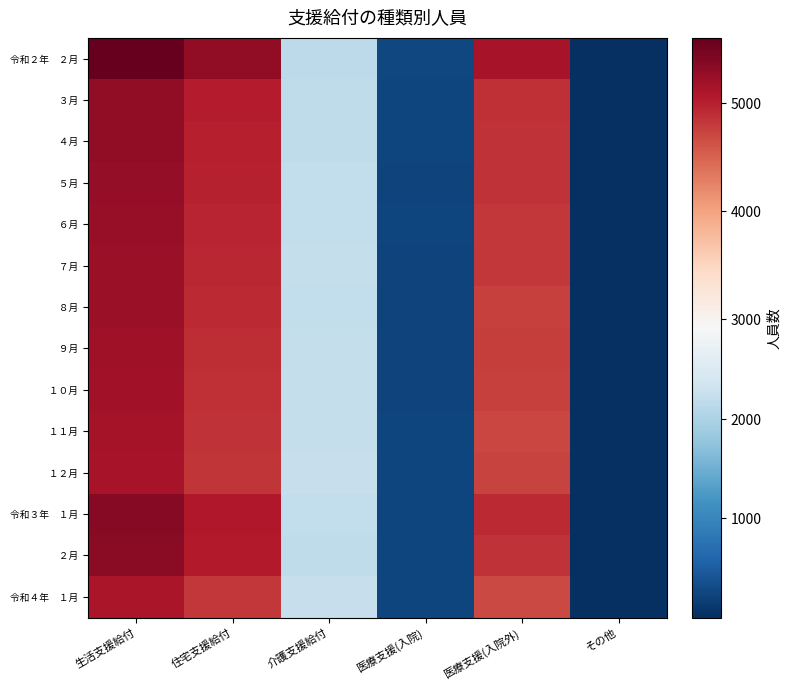

At which category is the sum across all series the highest?

生活支援給付